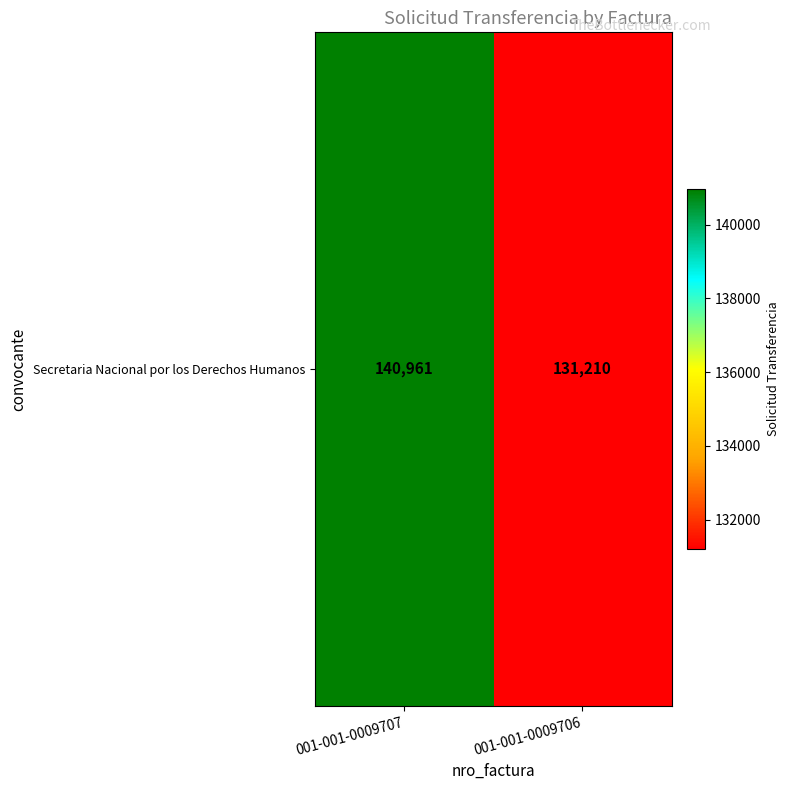

What is the change in value from 001-001-0009707 to 001-001-0009706?

-9751